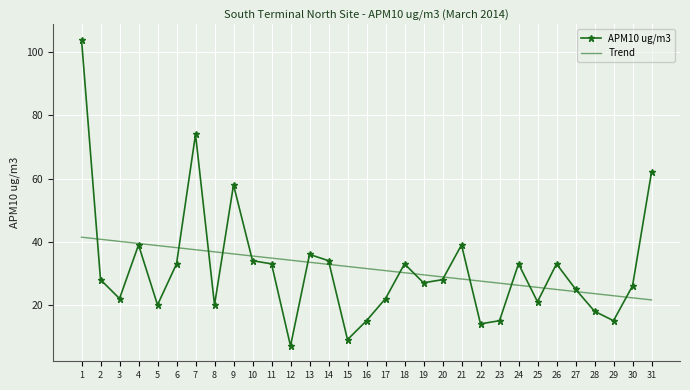

What is the difference between the highest and lowest values at 18?

2.8